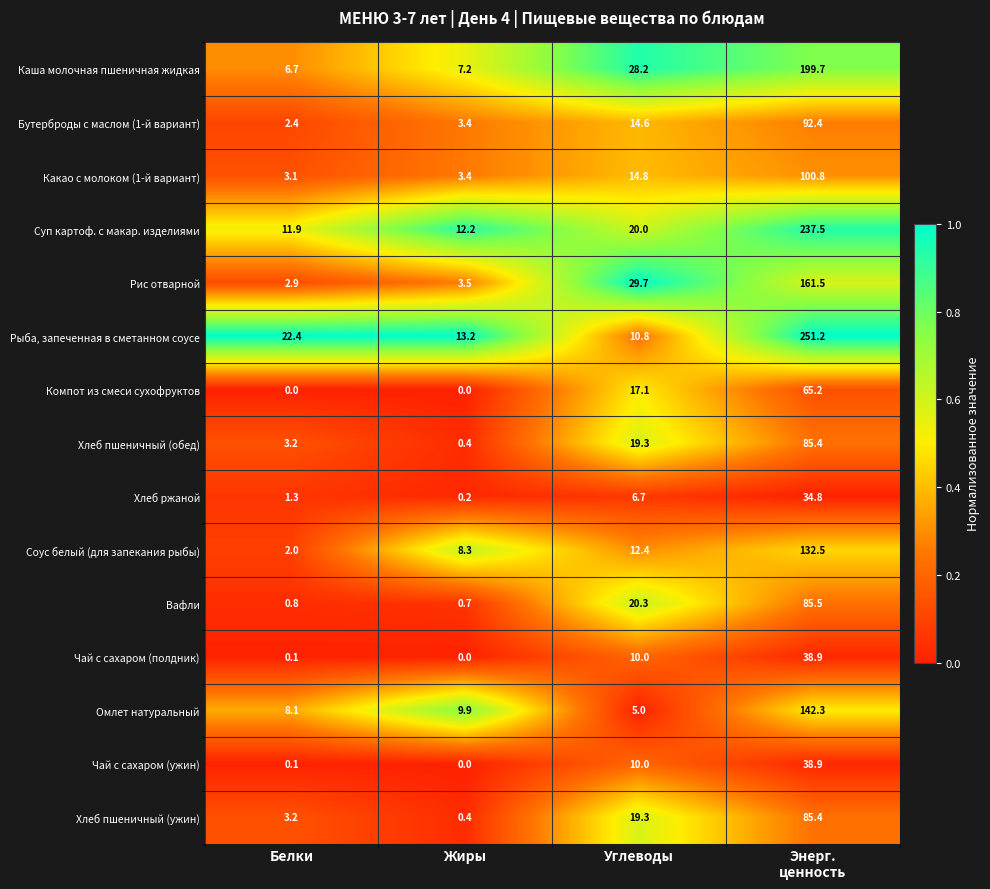

What is the difference between the maximum and second lowest values in the Суп картоф. с макар. изделиями series?

225.3